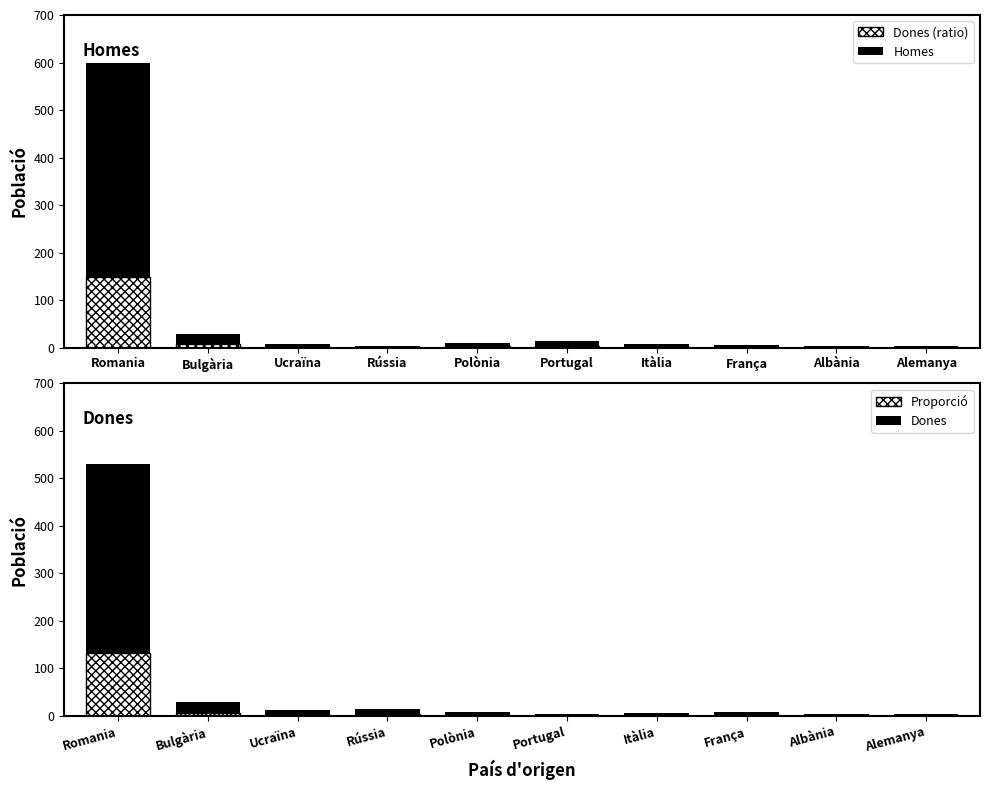

Which series has the largest total across all categories?

Homes